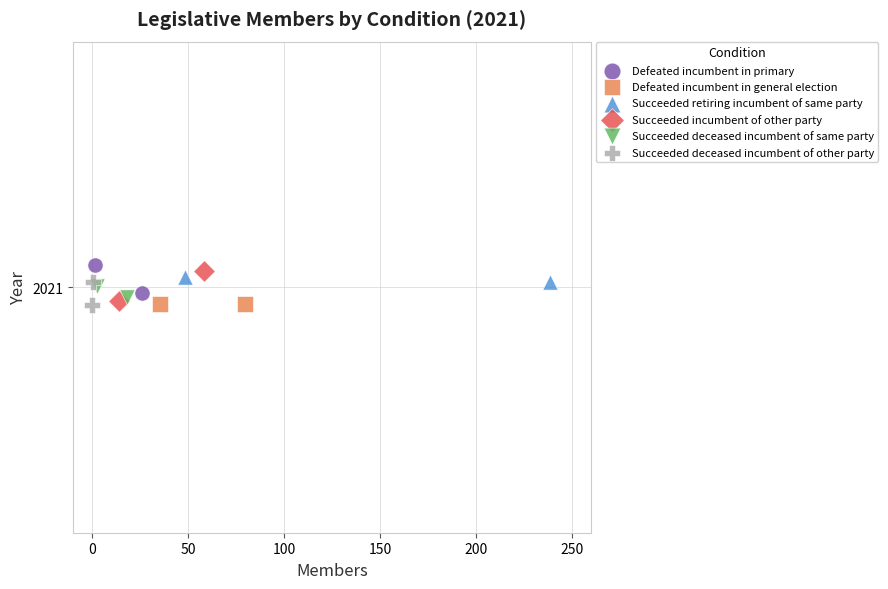

What are all the series names shown in the legend?

Defeated incumbent in primary, Defeated incumbent in general election, Succeeded retiring incumbent of same party, Succeeded incumbent of other party, Succeeded deceased incumbent of same party, Succeeded deceased incumbent of other party